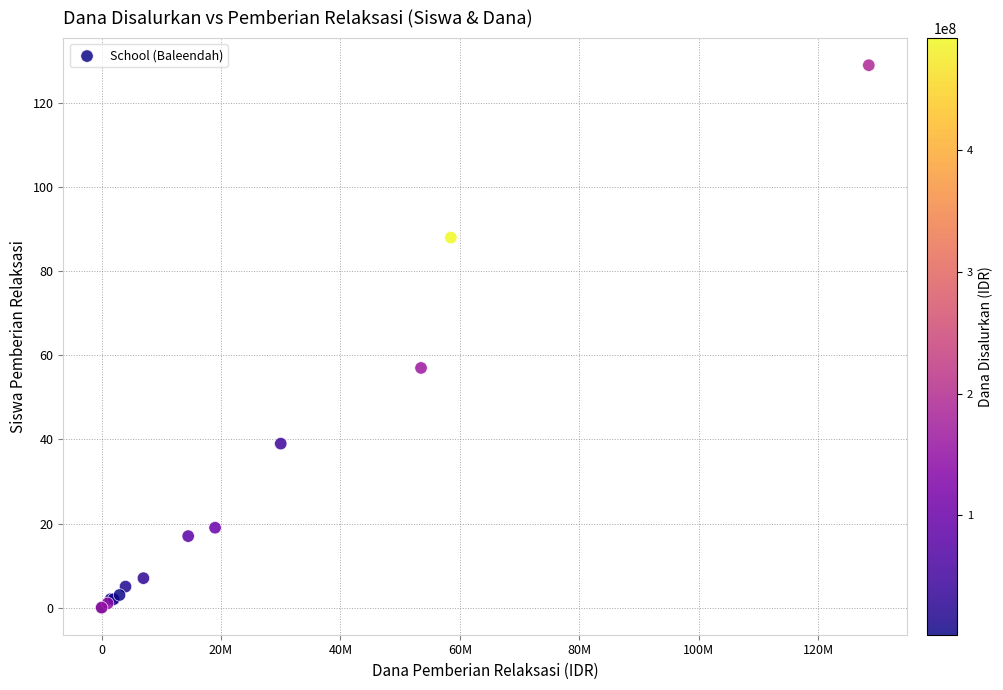

What Y value in the scatter plot is closest to 64?

57